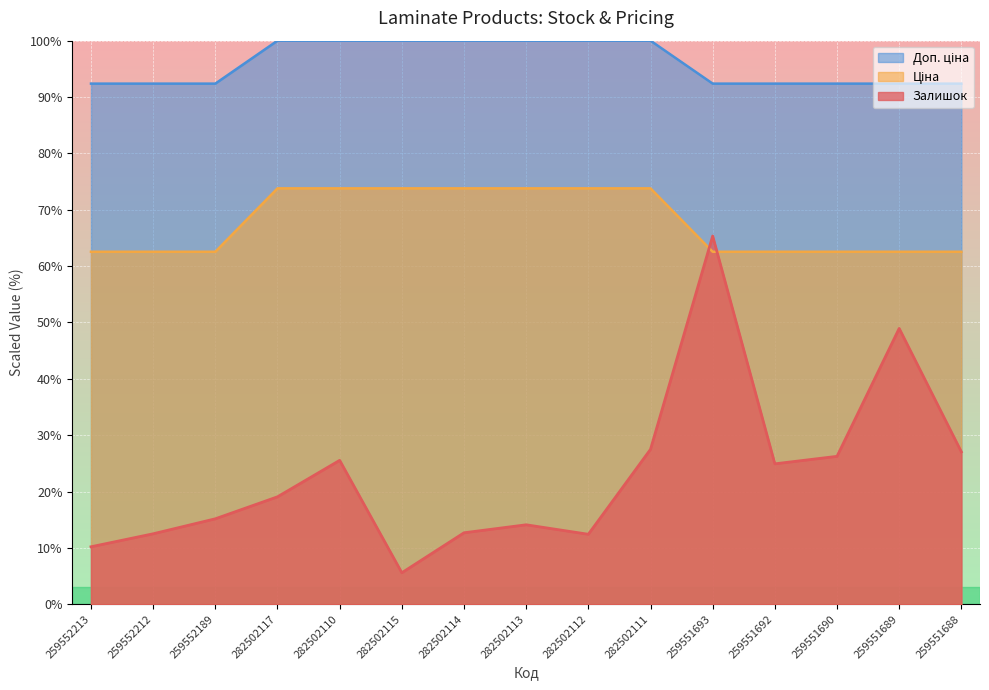

What is the smallest value displayed?

5.6